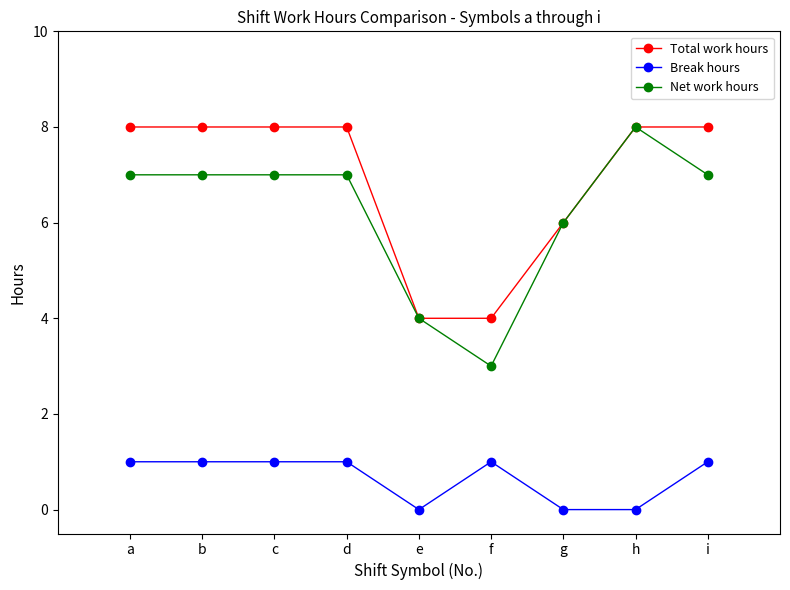

What value does the Break hours series have at c?

1.0